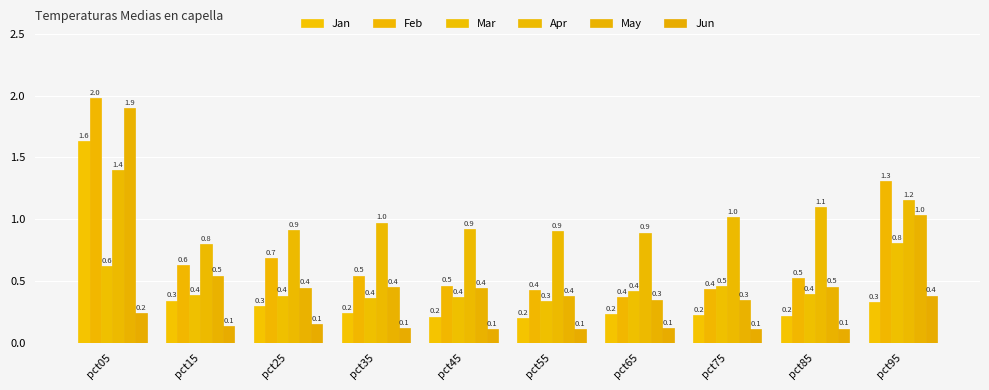

Is it true that Jun equals 0.1 at pct15?

True